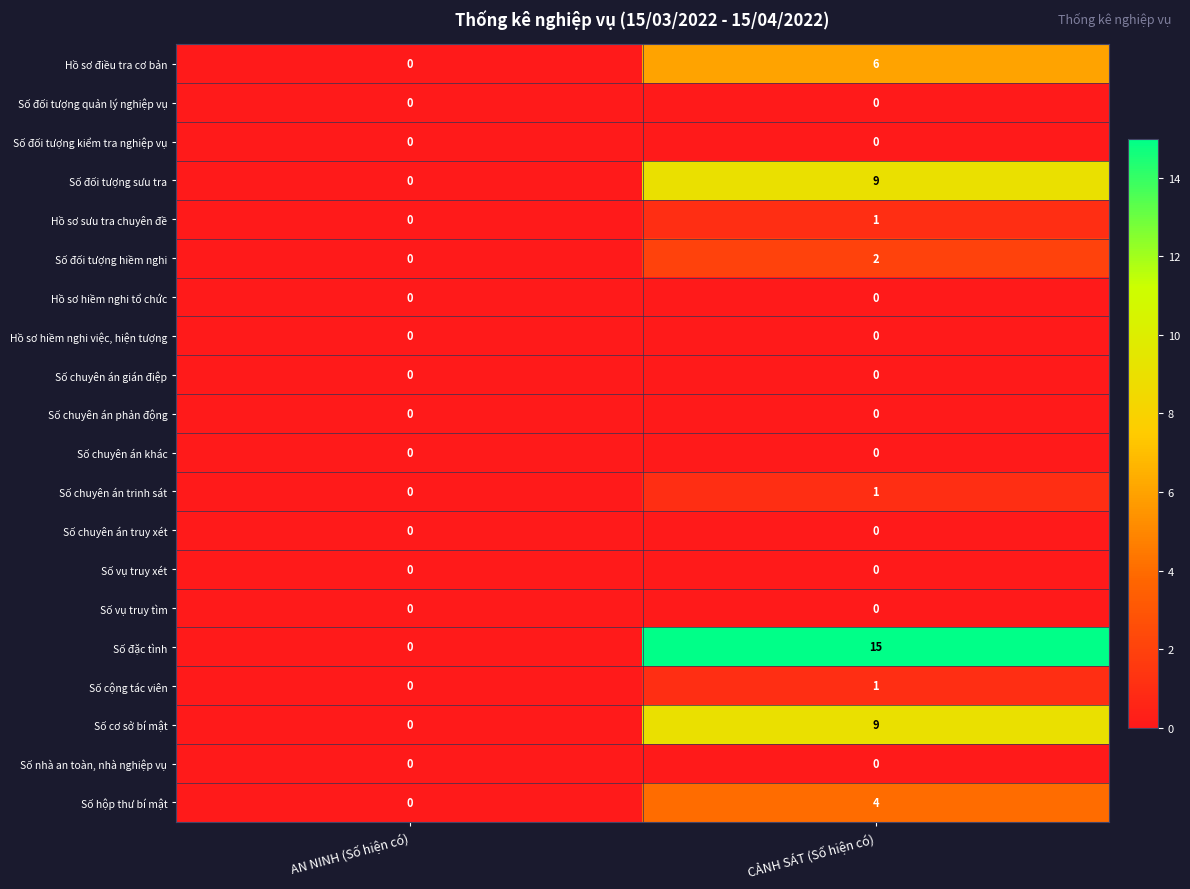

What is the spread (max minus min) of values at CẢNH SÁT (Số hiện có)?

15